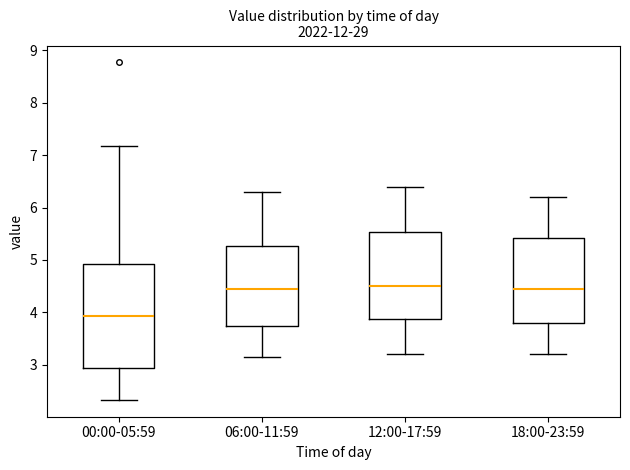

Reading left to right, transcribe this box plot: for each box, give where its median line is, the range the box spans, and where its two whiskers end, as read against the y-axis. The values are not printed on the chart, so give them approximately, as read against the axis.

00:00-05:59: median 3.9, box 2.9 to 4.9, whiskers 2.3 to 7.2
06:00-11:59: median 4.5, box 3.7 to 5.3, whiskers 3.2 to 6.3
12:00-17:59: median 4.5, box 3.9 to 5.5, whiskers 3.2 to 6.4
18:00-23:59: median 4.5, box 3.8 to 5.4, whiskers 3.2 to 6.2